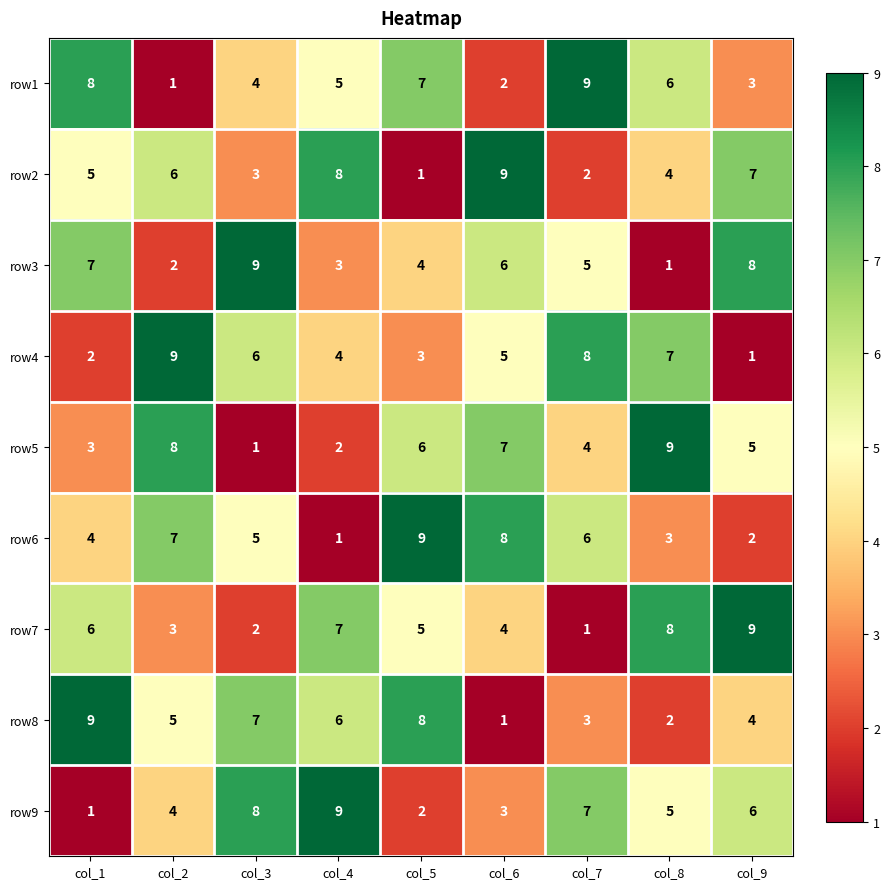

Which series changed the most between col_1 and col_6?

row8